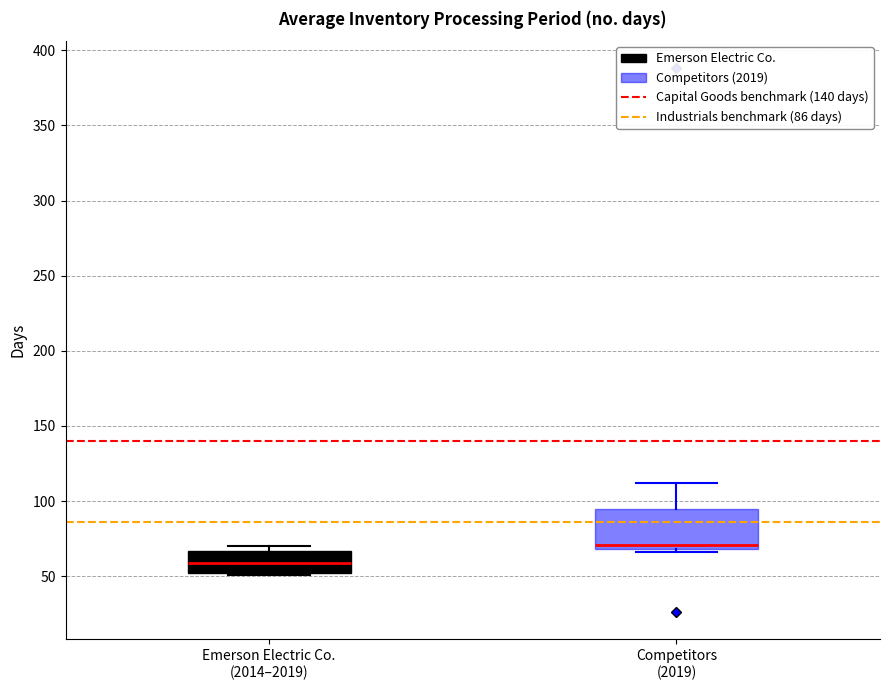

Reading left to right, read every box against the y-axis: the position of its median line, the range the box covers, and the ends of its whiskers. The values are not printed on the chart, so give them approximately, as read against the axis.

Emerson Electric Co. (2014–2019): median 60, box 50 to 65, whiskers 50 to 70
Competitors (2019): median 70 (just above the box's lower edge), box 70 to 95, whiskers 65 to 110